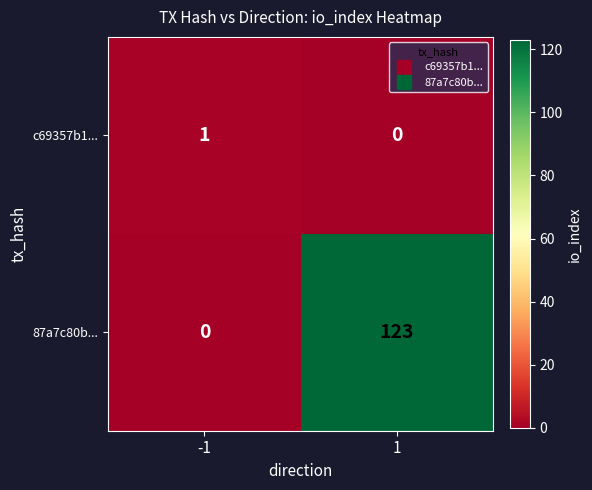

Is it true that c69357b1... equals -1 at 1?

False